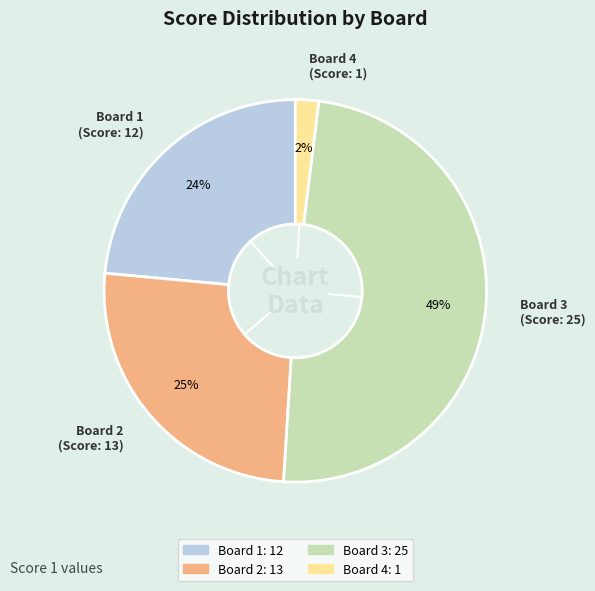

Which has a higher value, Board 2 or Board 3?

Board 3